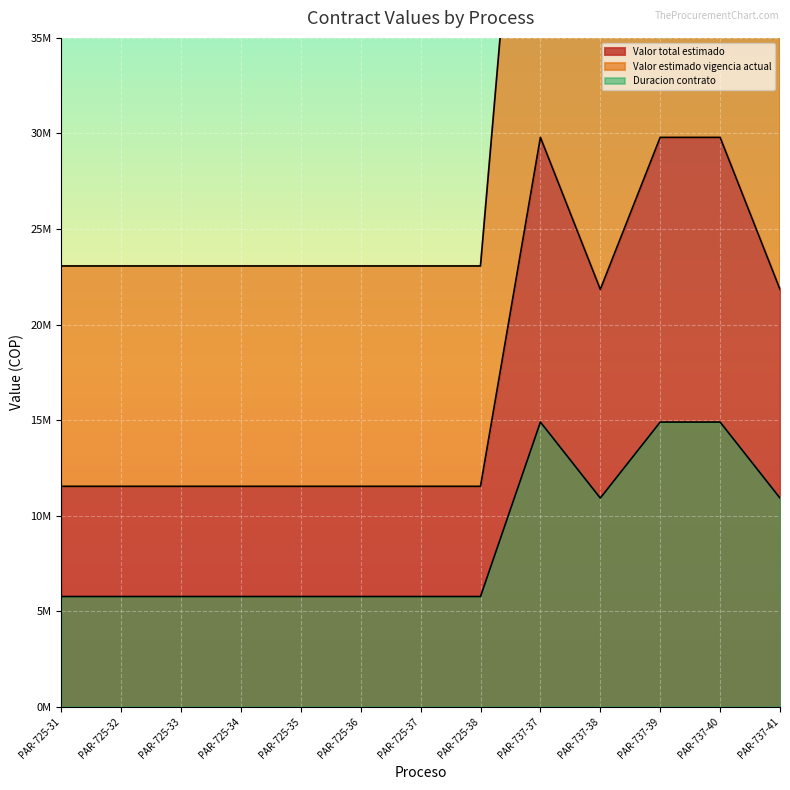

Rank the categories by Valor estimado vigencia actual value from highest to lowest.

PAR-737-37, PAR-737-39, PAR-737-40, PAR-737-38, PAR-737-41, PAR-725-31, PAR-725-32, PAR-725-33, PAR-725-34, PAR-725-35, PAR-725-36, PAR-725-37, PAR-725-38